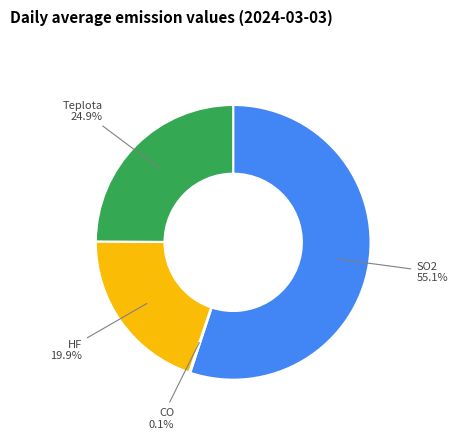

What is the majority slice?

SO2